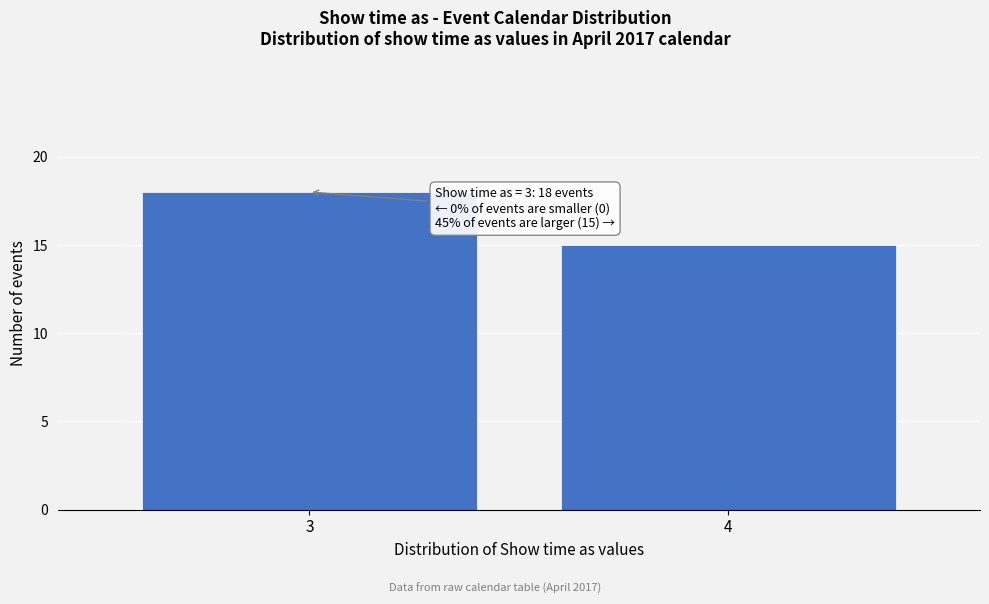

Reading right to left, extract all data points from this chart.

15	18